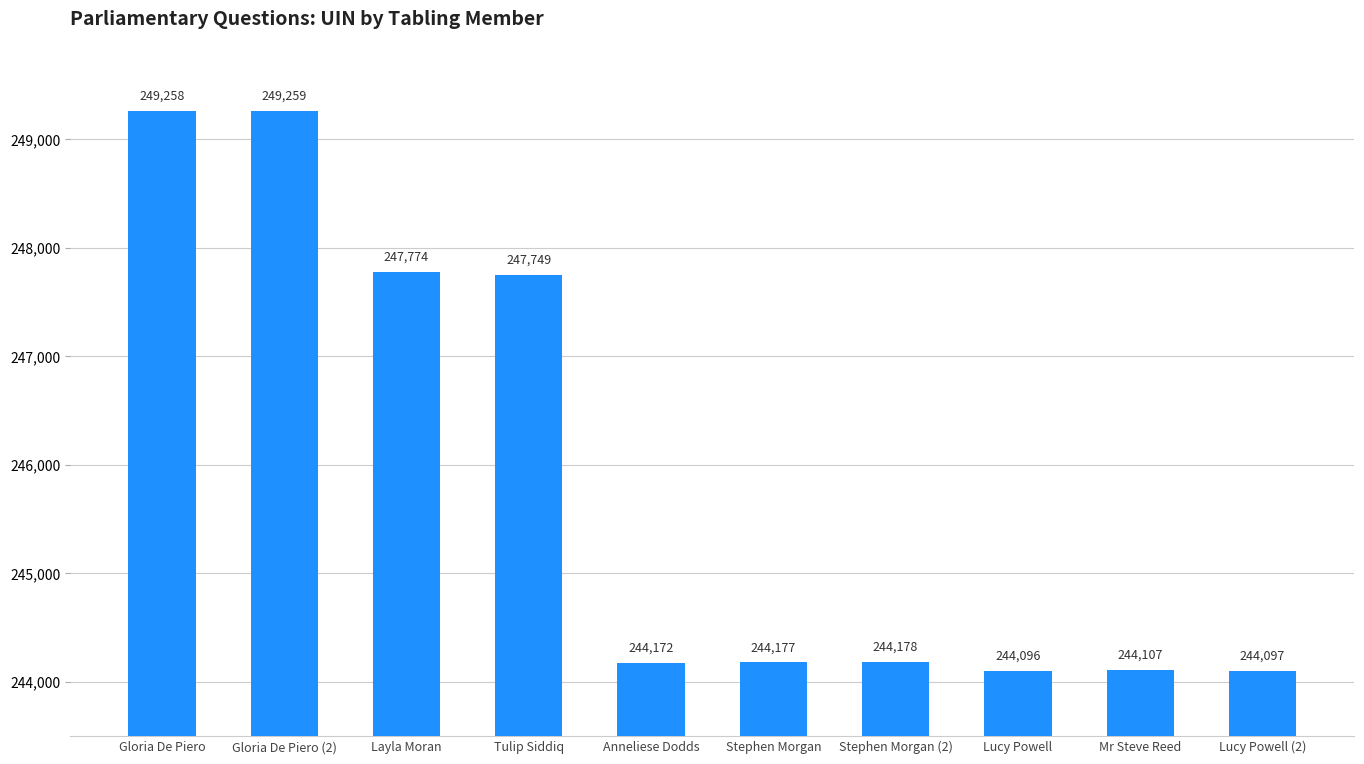

The value at Layla Moran is 432561. True or false?

False